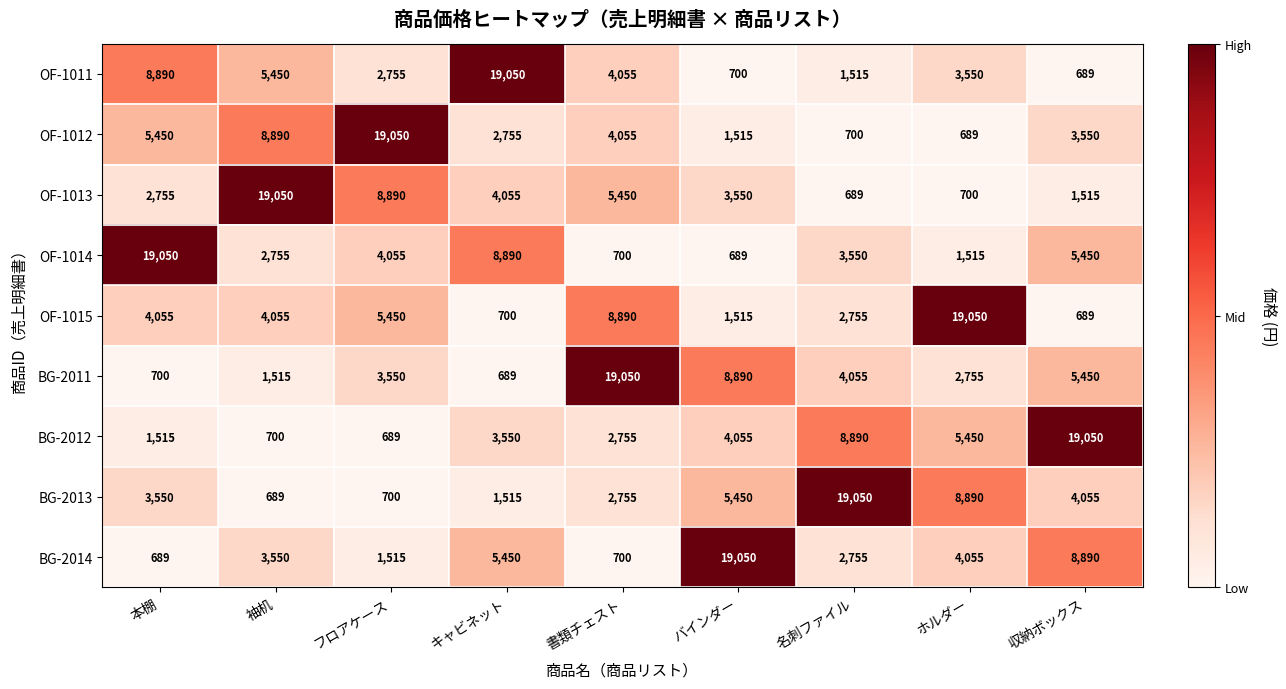

What is the highest value of the OF-1012 series?

19050